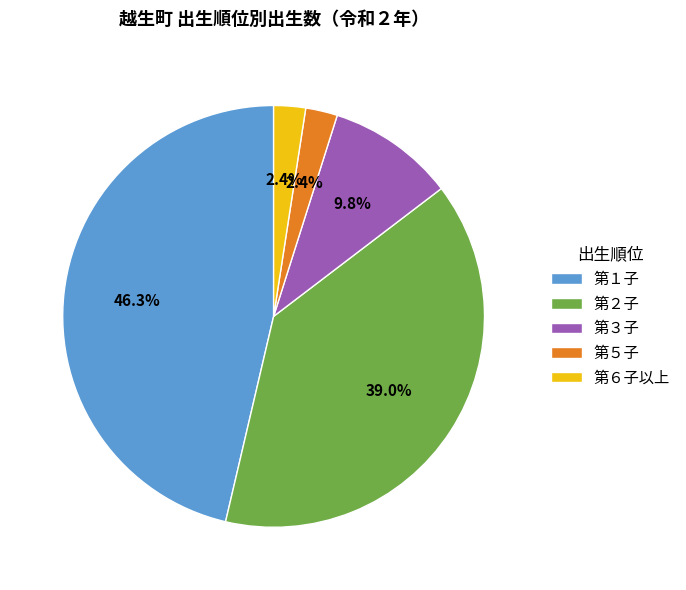

Do 第２子 and 第５子 together represent more than half of the pie?

No